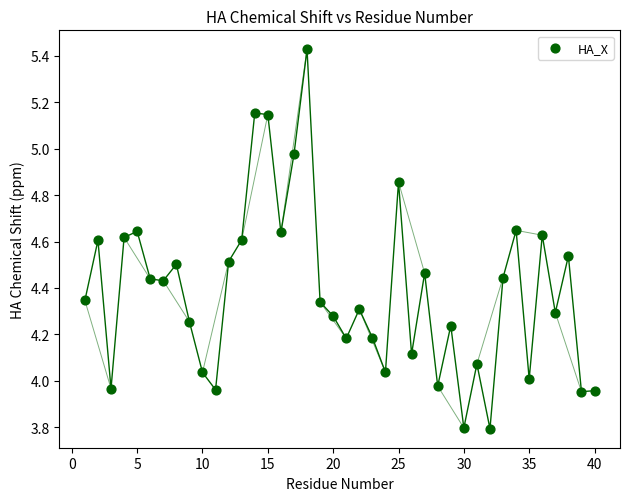

What is the range of Y values (max minus min)?

1.6